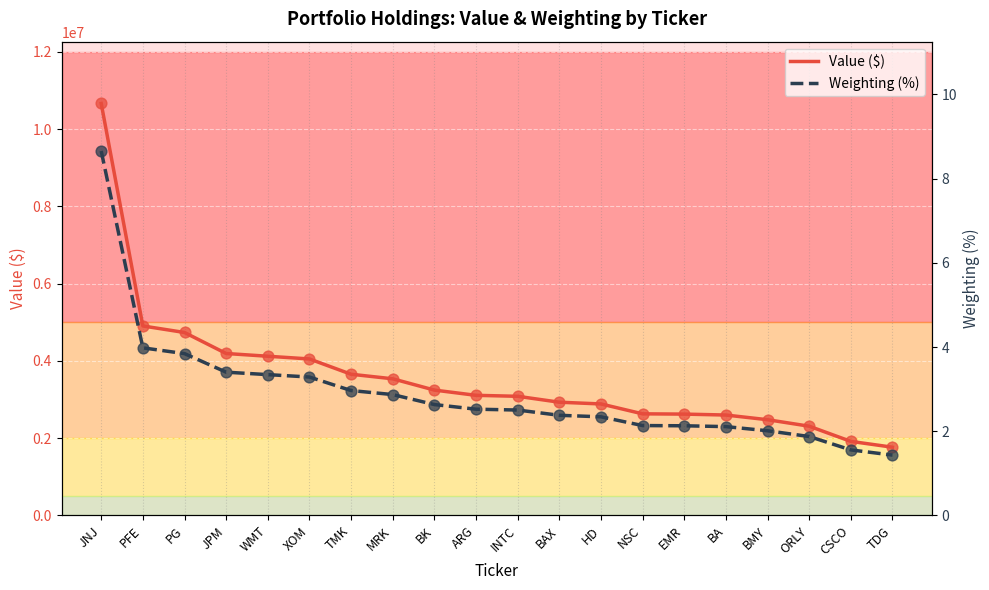

What is the total value across all series at HD?

2887002.3